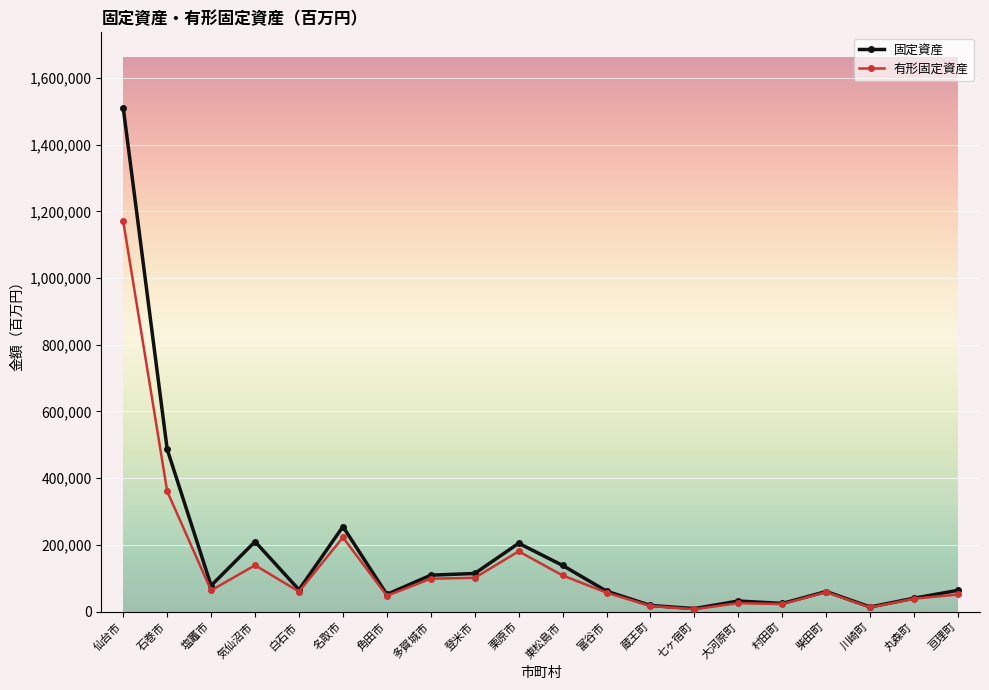

What is the value of the 有形固定資産 point at the 10th from the left?

180515